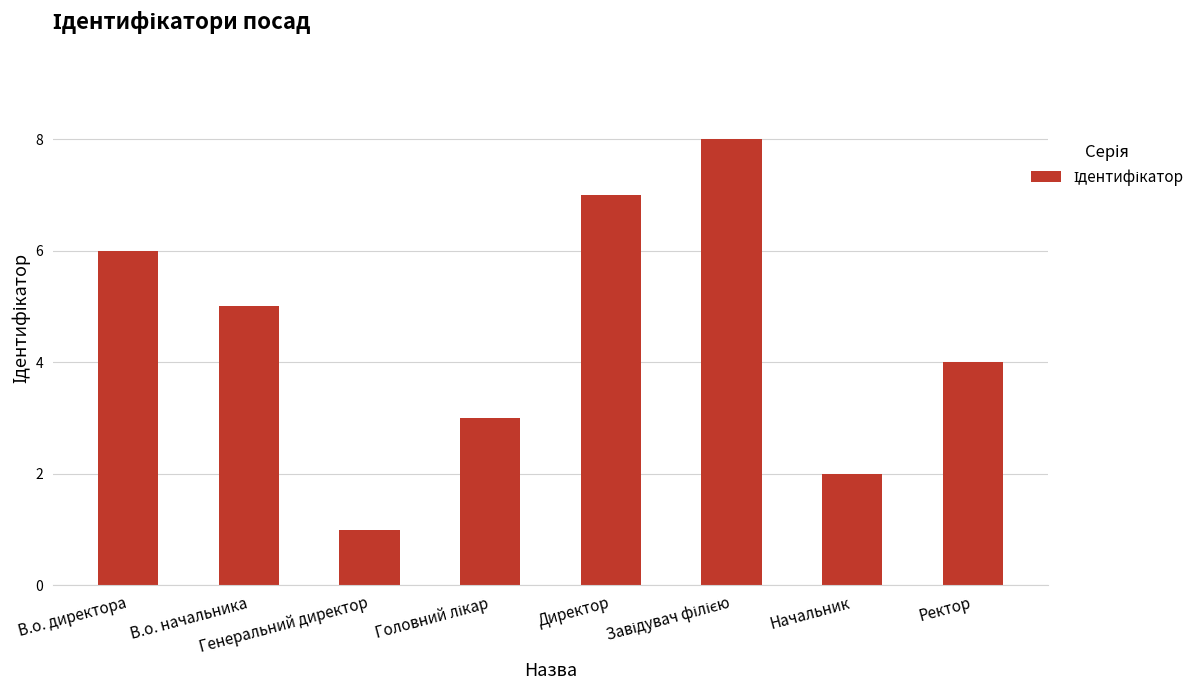

At which label is the value closest to 4?

Ректор